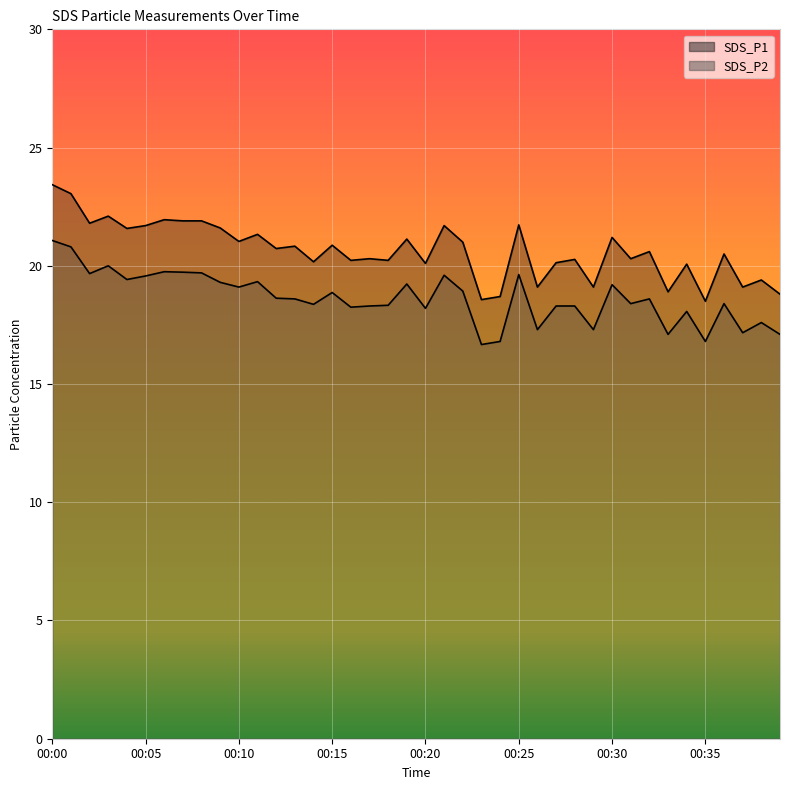

Where does the SDS_P2 series first go above 18?

00:00